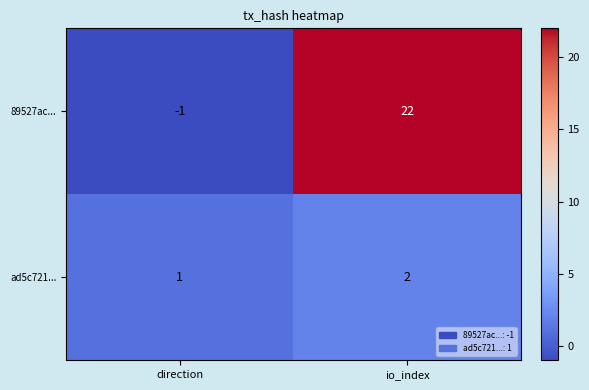

What is the total value across all series at io_index?

24